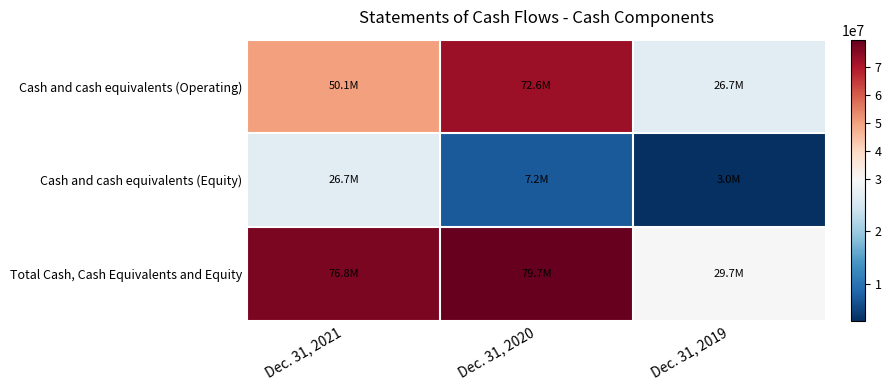

Which series has the largest total across all categories?

Total Cash, Cash Equivalents and Equity